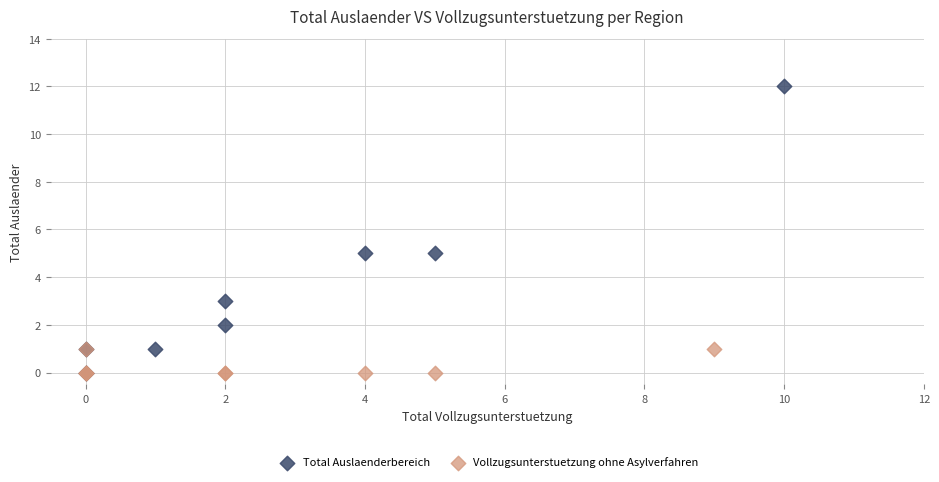

Which series reaches the maximum Y coordinate?

Total Auslaenderbereich